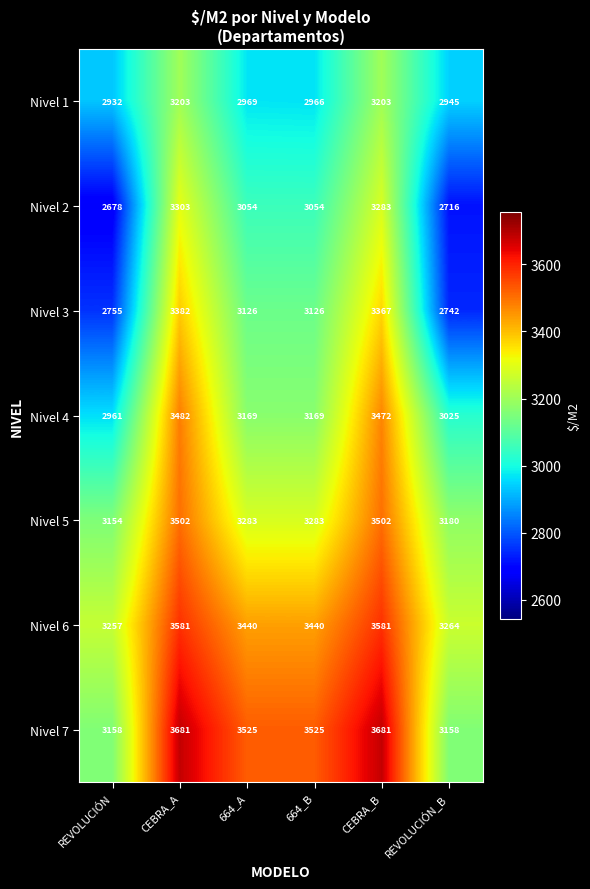

The value of Nivel 5 at 664_A is 3283. True or false?

True